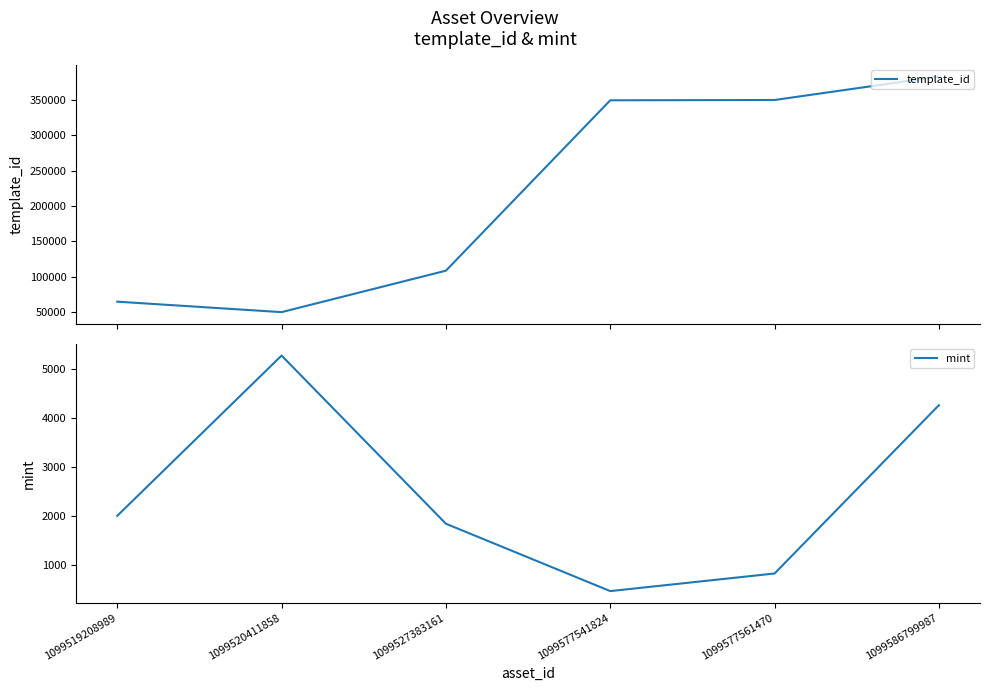

Rank the series at 1099519208989 from highest to lowest value.

template_id, mint